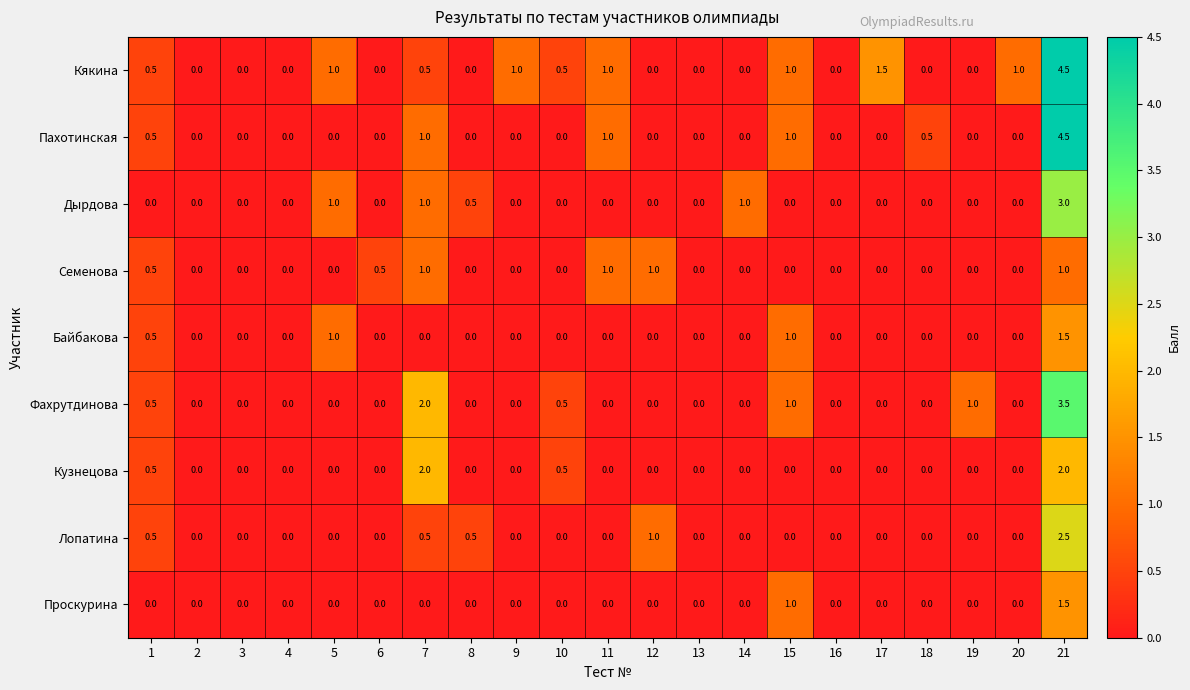

How many Фахрутдинова values are between 0 and 1?

19